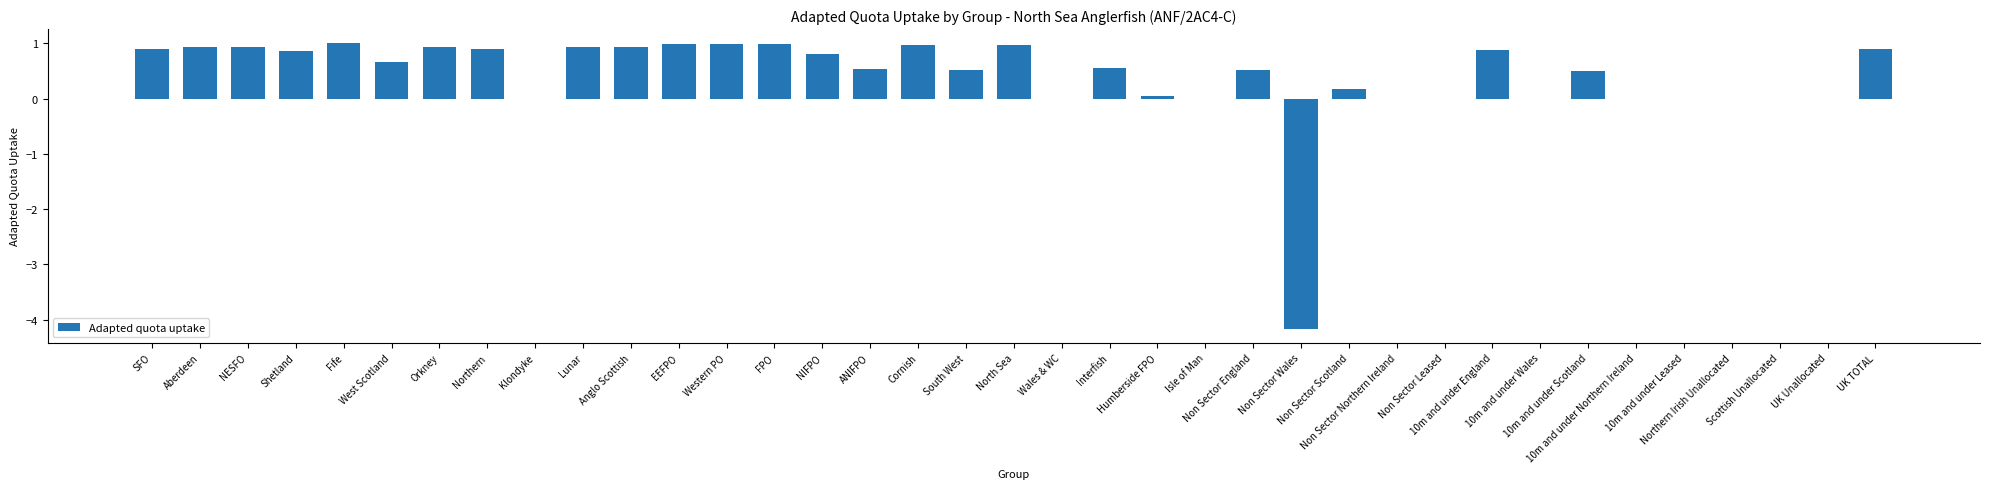

What is the greatest value displayed?

1.0